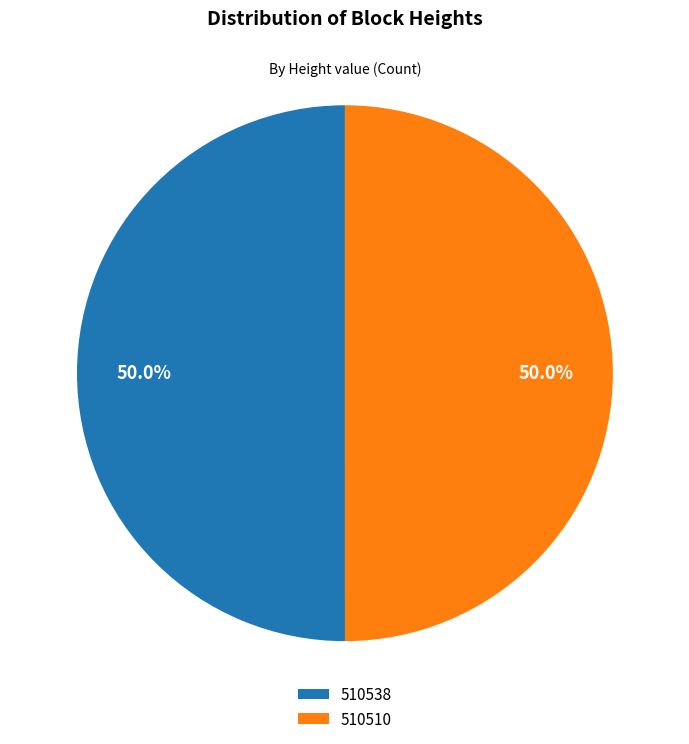

What is the total percentage of 510538 and 510510?

100.0%